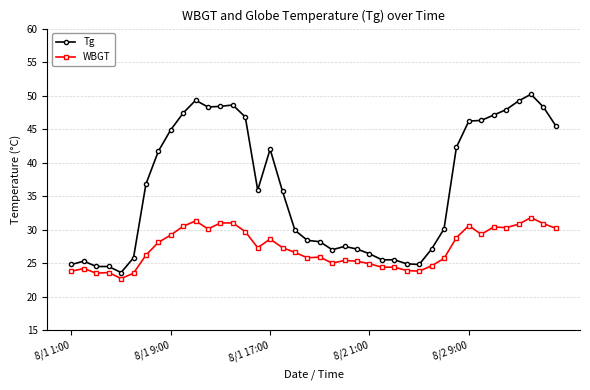

True or false: WBGT has more than 2 interior local peaks.

True